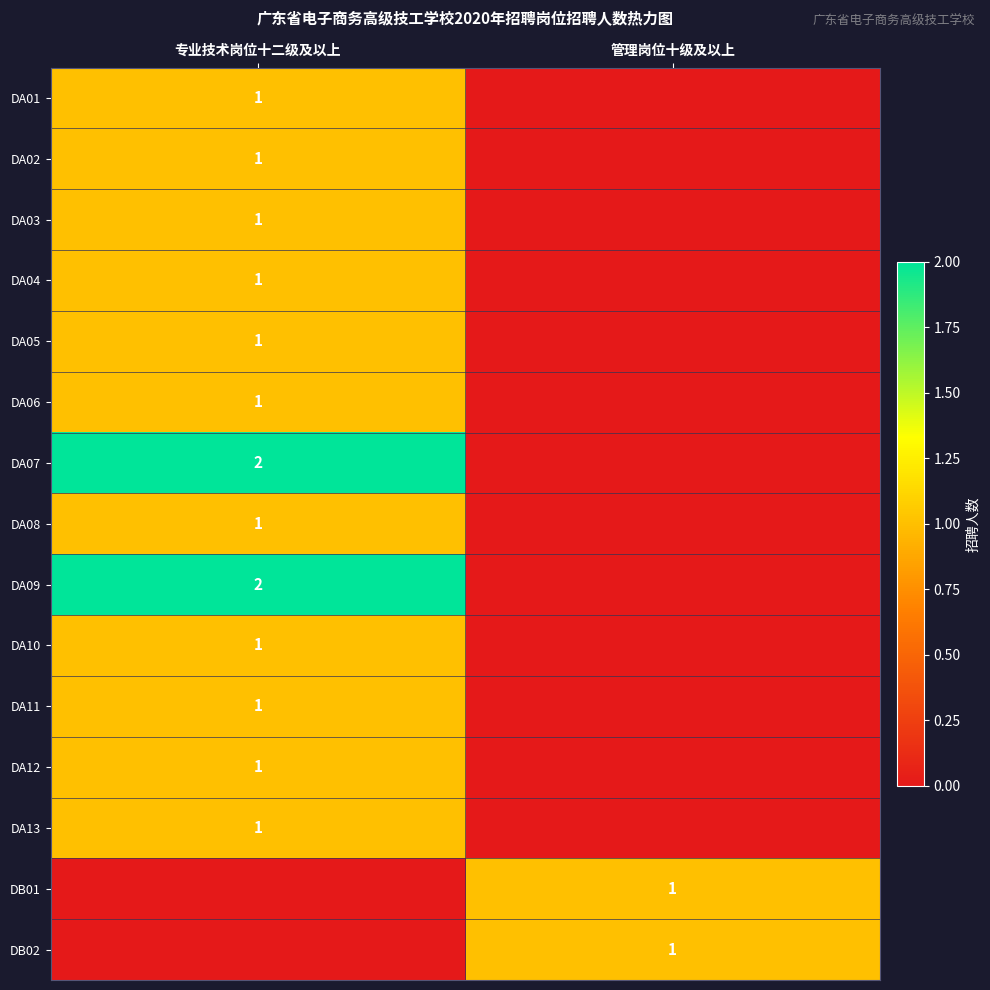

The value of DA12 at 专业技术岗位十二级及以上 is 1. True or false?

True